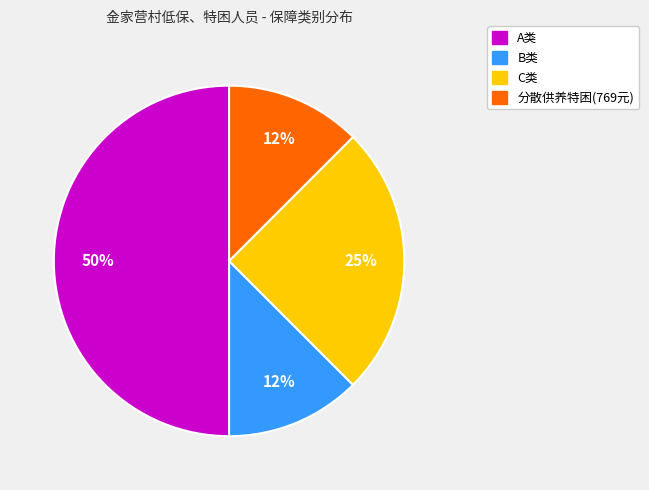

Count the number of slices in the pie.

4